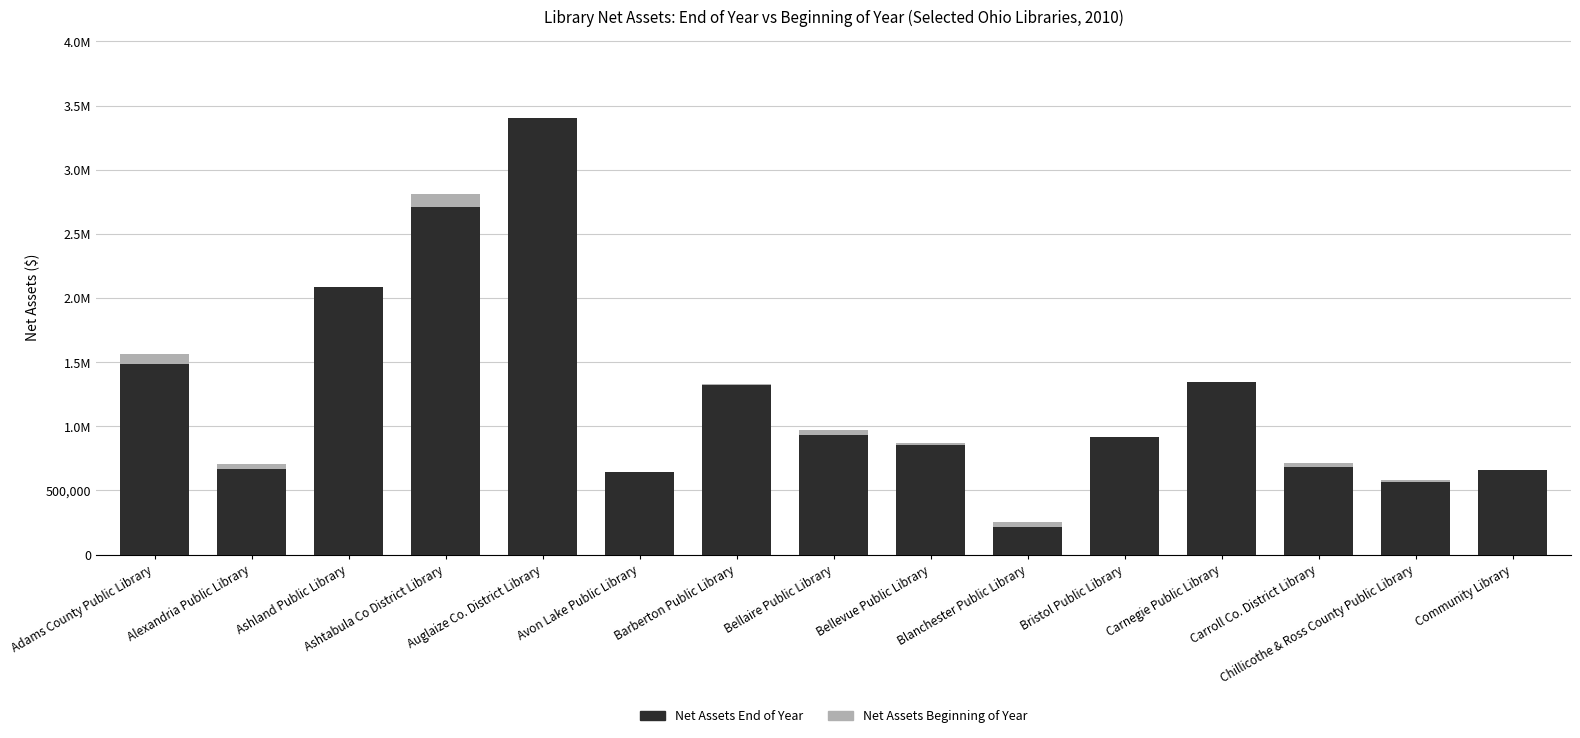

What are all the series names shown in the legend?

Net Assets End of Year, Net Assets Beginning of Year